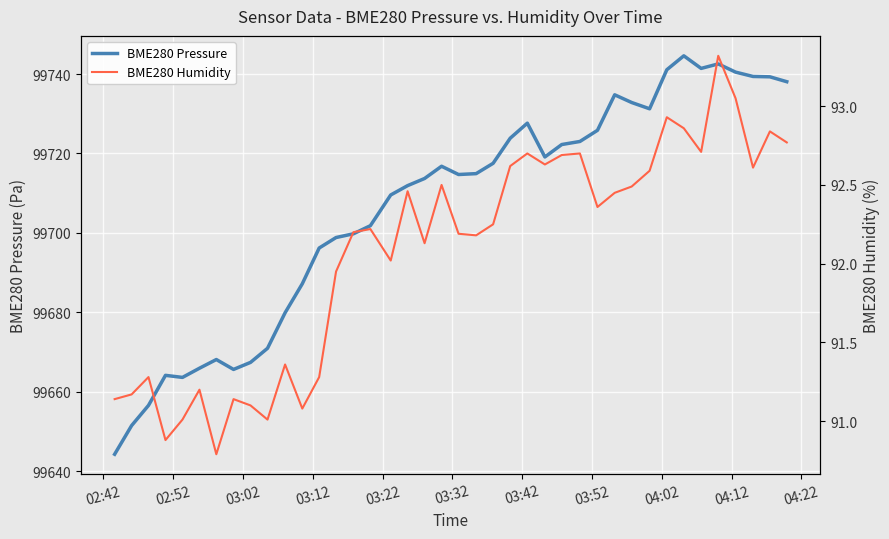

True or false: BME280 Pressure and BME280 Humidity cross at least once.

False